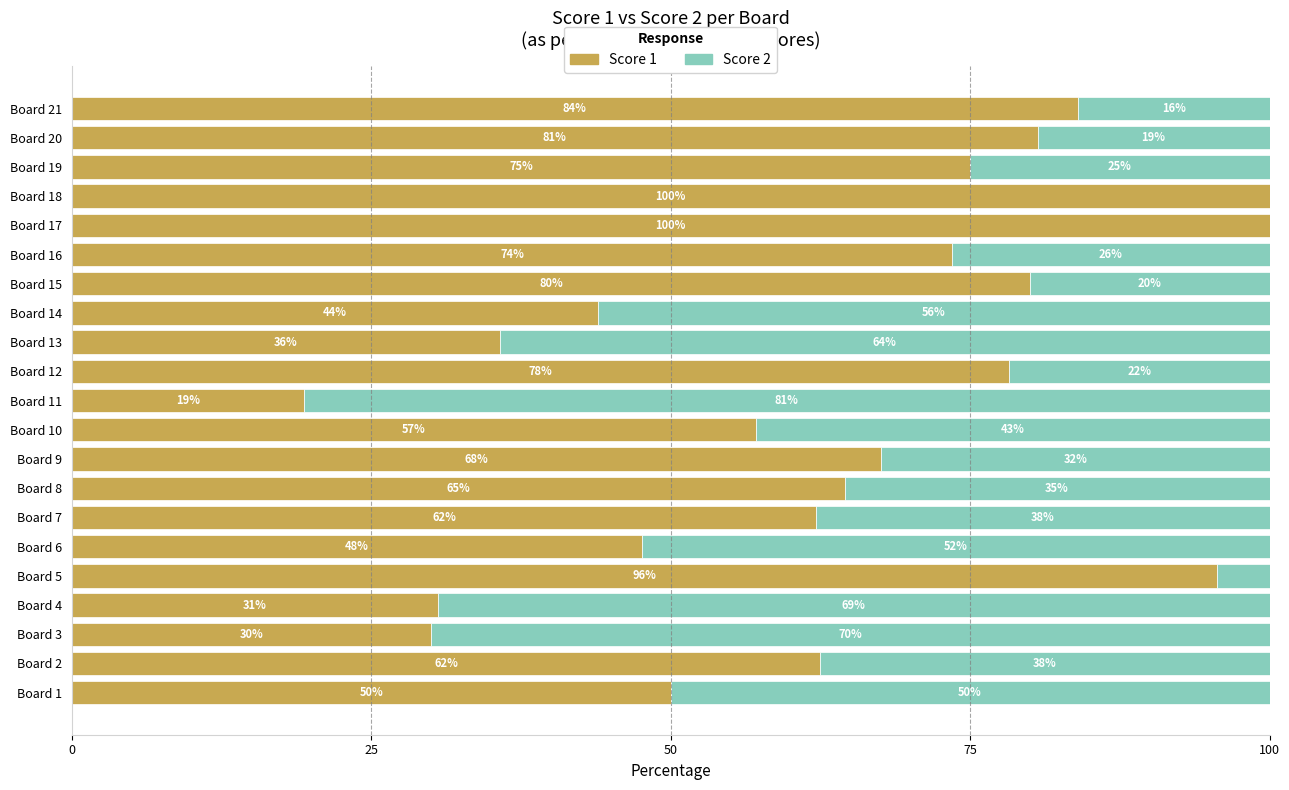

What is the total value across all series at Board 13?

100.0